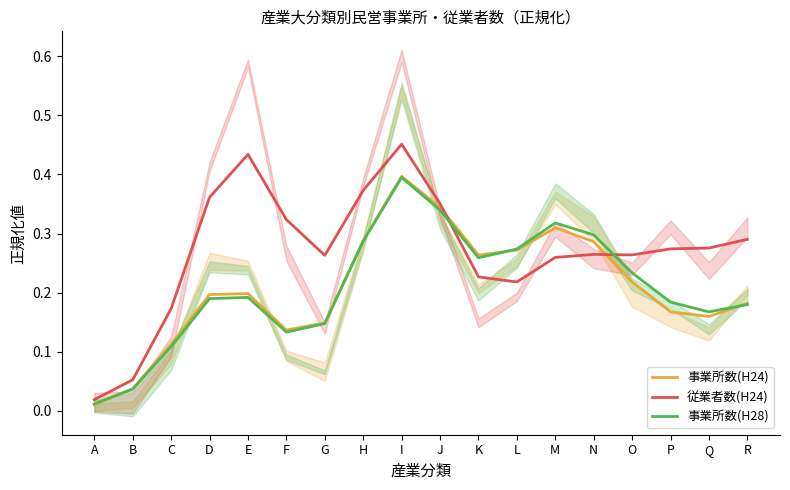

The value of 従業者数(H24) at A is 0.0. True or false?

True